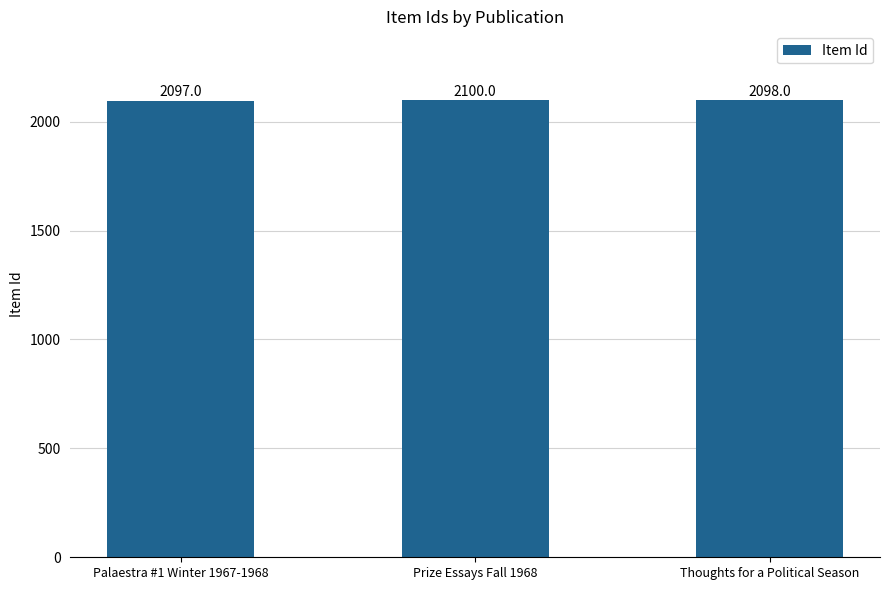

At which category does the chart reach its minimum across all series?

Palaestra #1 Winter 1967-1968